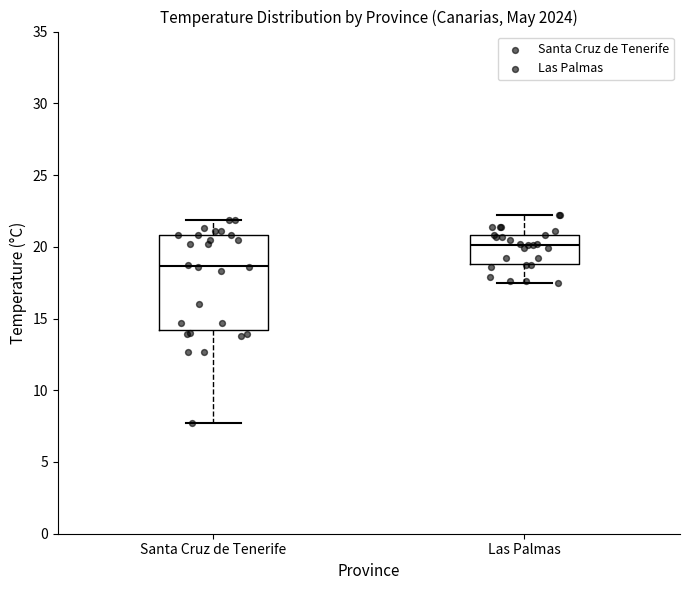

Reading left to right, transcribe this box plot: for each box, give where its median line is, the range the box spans, and where its two whiskers end, as read against the y-axis. The values are not printed on the chart, so give them approximately, as read against the axis.

Santa Cruz de Tenerife: median 18.5, box 14.0 to 21.0, whiskers 7.5 to 22.0
Las Palmas: median 20.0, box 19.0 to 21.0, whiskers 17.5 to 22.0